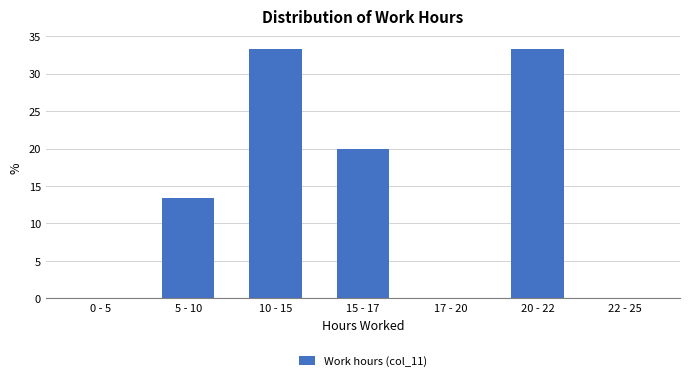

Reading left to right, extract all data points from this chart.

0 - 5=0.0	5 - 10=13.3	10 - 15=33.3	15 - 17=20.0	17 - 20=0.0	20 - 22=33.3	22 - 25=0.0